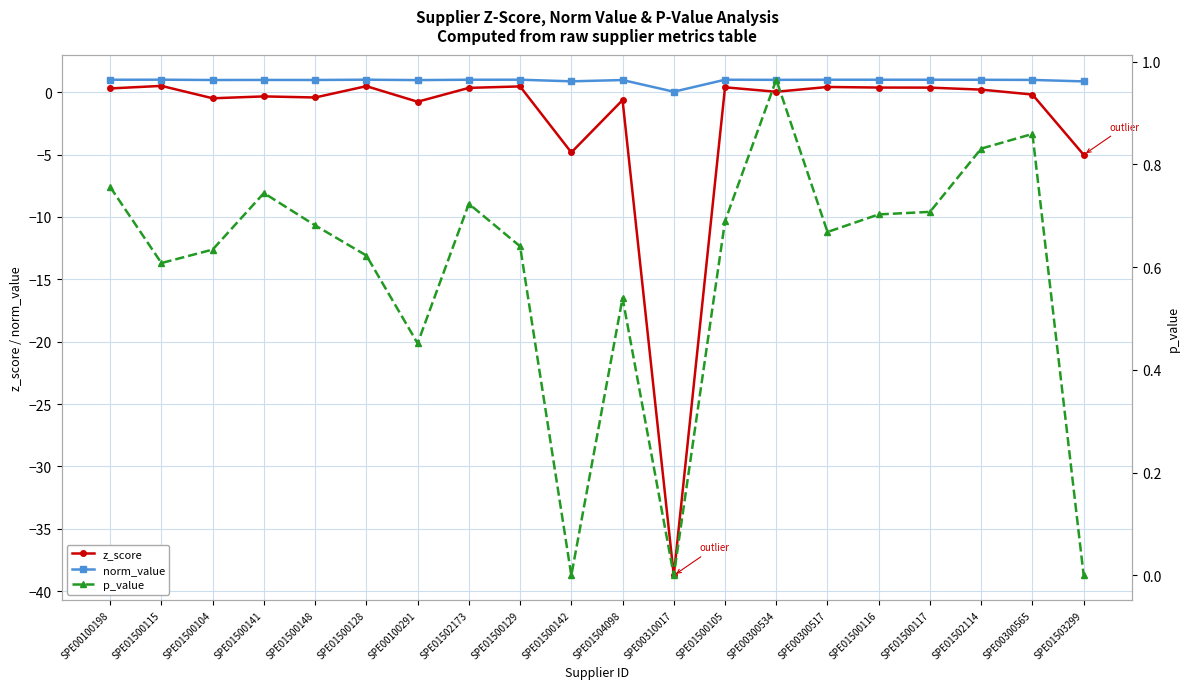

Which category has the lowest value across all series?

SPE00310017